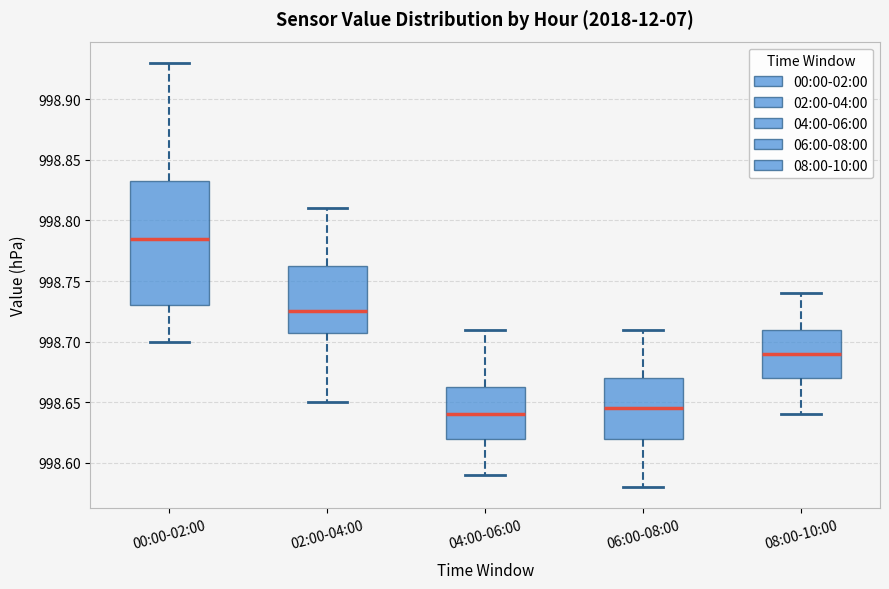

Reading left to right, transcribe this box plot: for each box, give where its median line is, the range the box spans, and where its two whiskers end, as read against the y-axis. The values are not printed on the chart, so give them approximately, as read against the axis.

00:00-02:00: median 998.785, box 998.730 to 998.835, whiskers 998.700 to 998.930
02:00-04:00: median 998.725, box 998.710 to 998.765, whiskers 998.650 to 998.810
04:00-06:00: median 998.640, box 998.620 to 998.665, whiskers 998.590 to 998.710
06:00-08:00: median 998.645, box 998.620 to 998.670, whiskers 998.580 to 998.710
08:00-10:00: median 998.690, box 998.670 to 998.710, whiskers 998.640 to 998.740